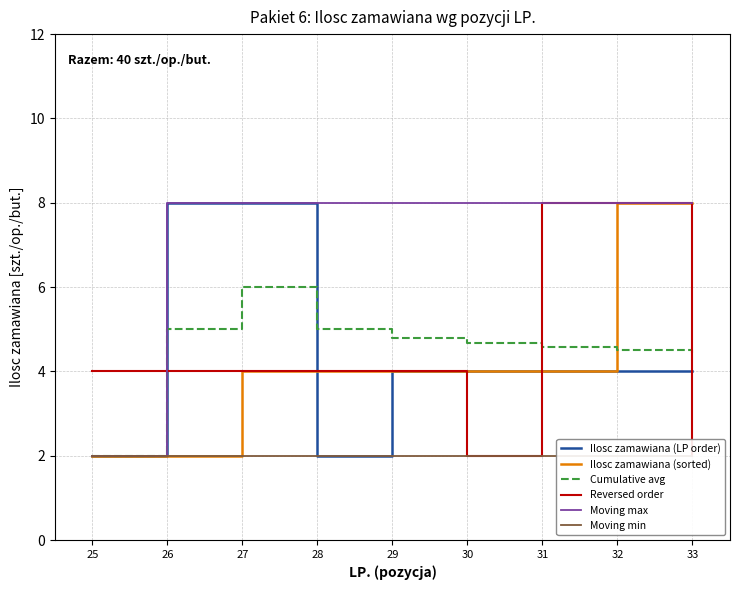

At which label does Ilosc zamawiana (LP order) reach its peak?

26